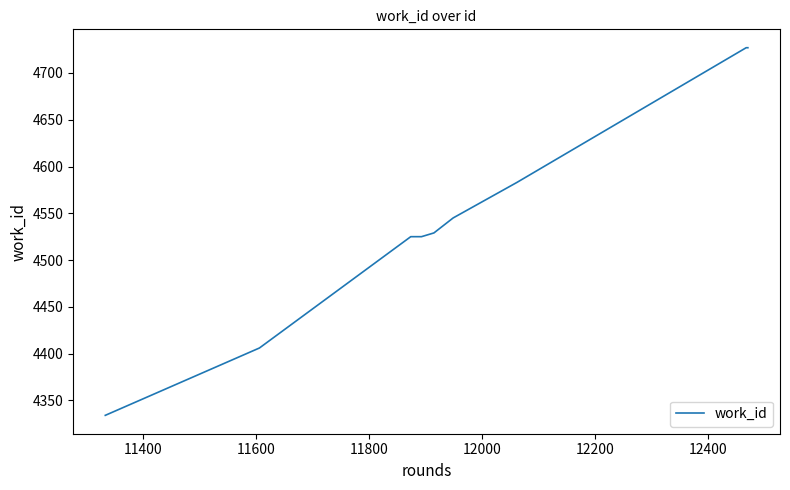

What is the maximum value shown in the chart?

4727